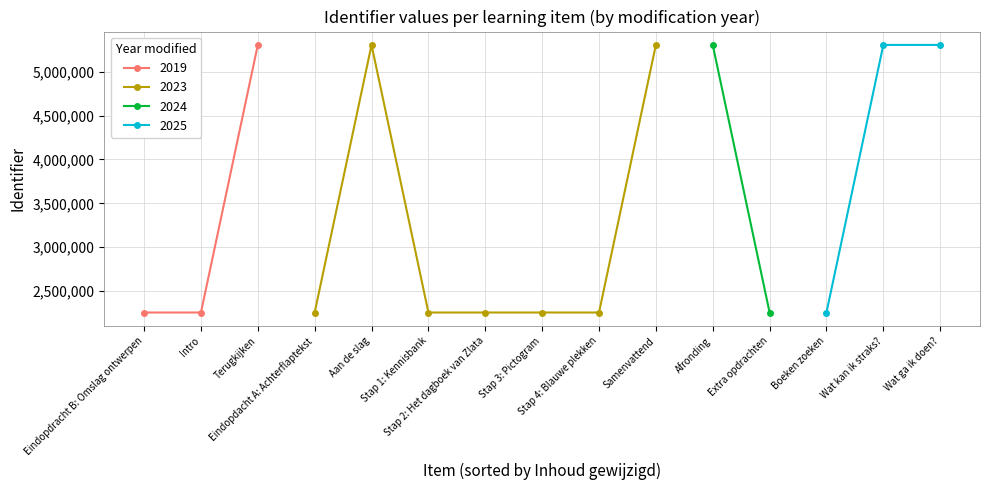

True or false: the data shows 9186807 at Wat ga ik doen?.

False